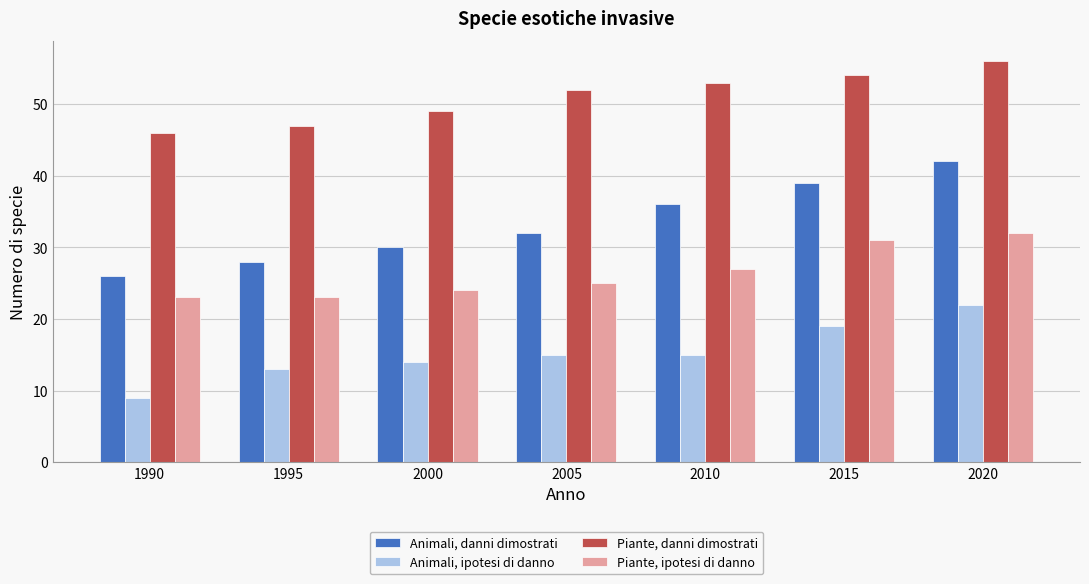

At which category is the sum across all series the highest?

2020